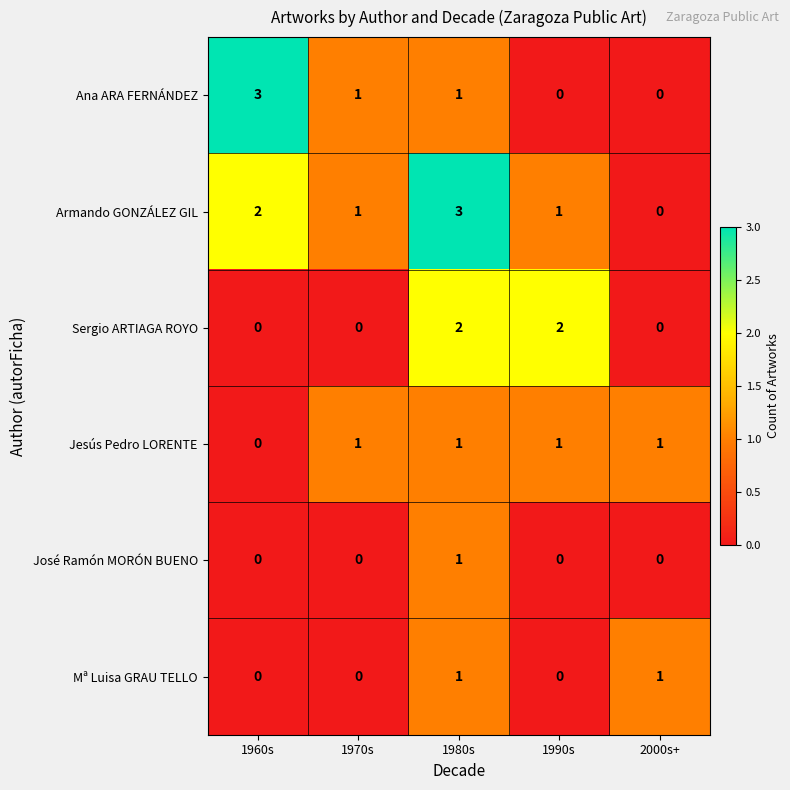

What is the sum of all Ana ARA FERNÁNDEZ values?

5